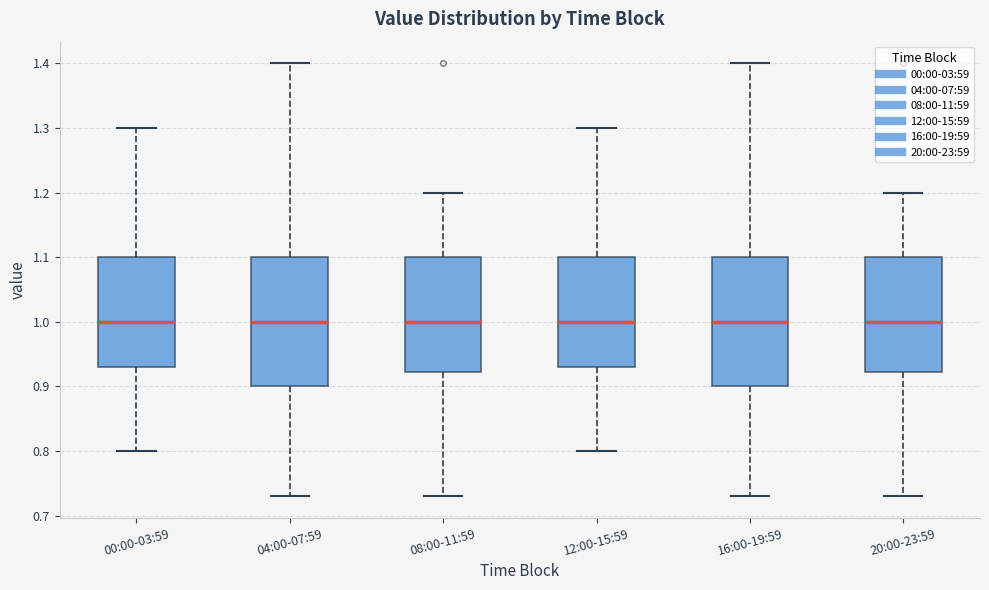

Reading left to right, transcribe this box plot: for each box, give where its median line is, the range the box spans, and where its two whiskers end, as read against the y-axis. The values are not printed on the chart, so give them approximately, as read against the axis.

00:00-03:59: median 1.00, box 0.93 to 1.10, whiskers 0.80 to 1.30
04:00-07:59: median 1.00, box 0.90 to 1.10, whiskers 0.73 to 1.40
08:00-11:59: median 1.00, box 0.92 to 1.10, whiskers 0.73 to 1.20
12:00-15:59: median 1.00, box 0.93 to 1.10, whiskers 0.80 to 1.30
16:00-19:59: median 1.00, box 0.90 to 1.10, whiskers 0.73 to 1.40
20:00-23:59: median 1.00, box 0.92 to 1.10, whiskers 0.73 to 1.20